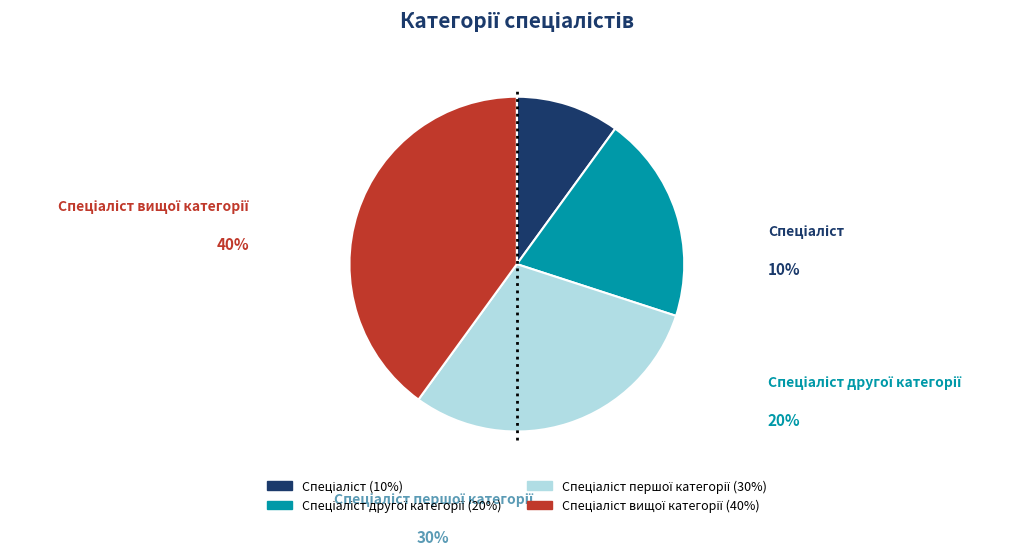

To the nearest percent, what portion does Спеціаліст другої категорії represent?

20%